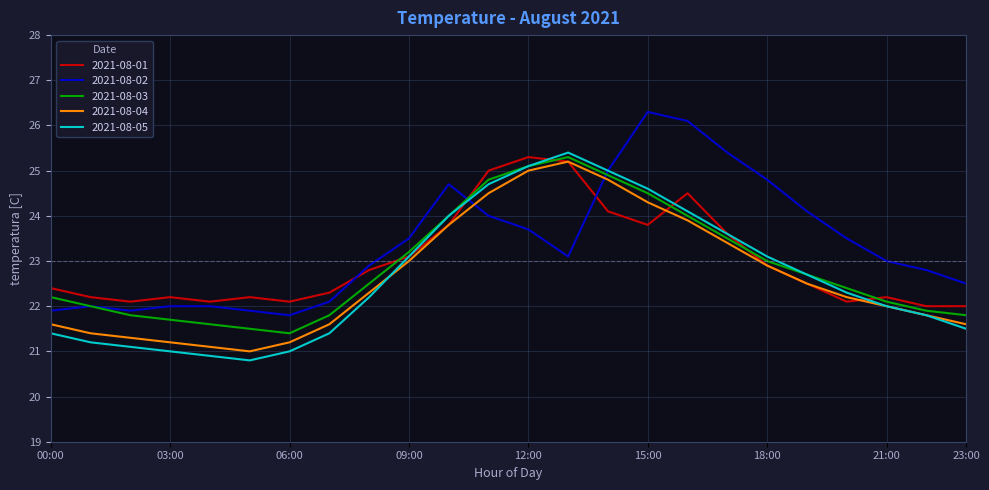

What is the maximum value shown in the chart?

26.3